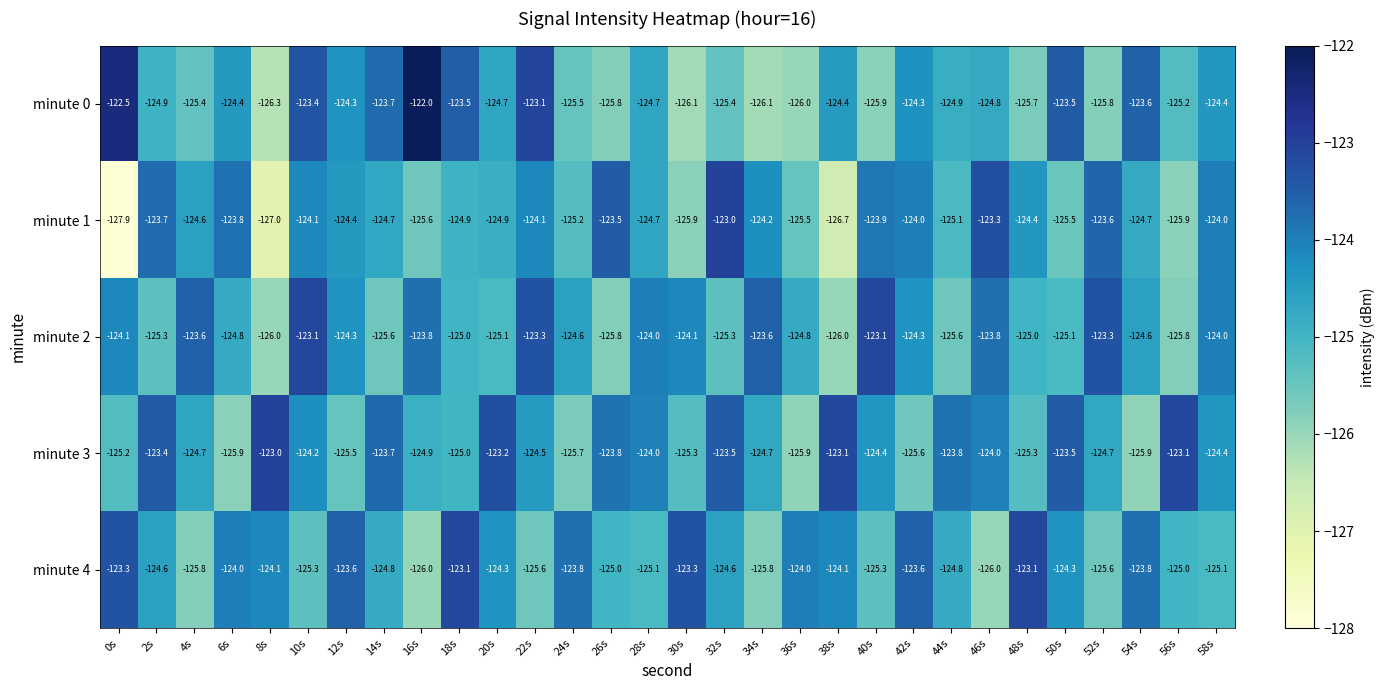

At which label does minute 3 first exceed -124?

2s